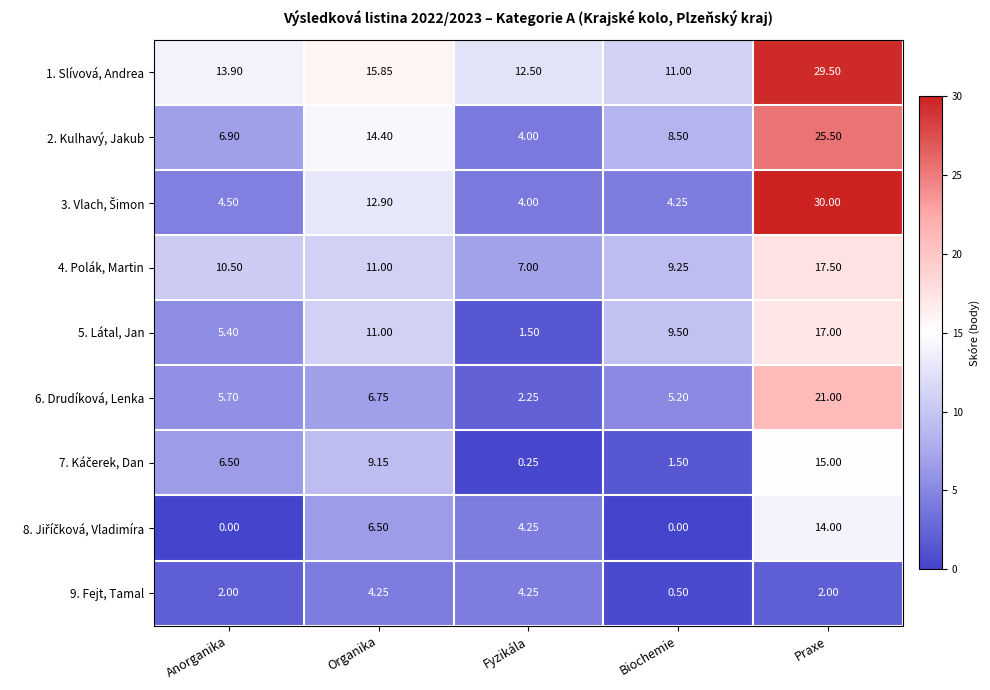

What is the spread (max minus min) of values at Anorganika?

13.9